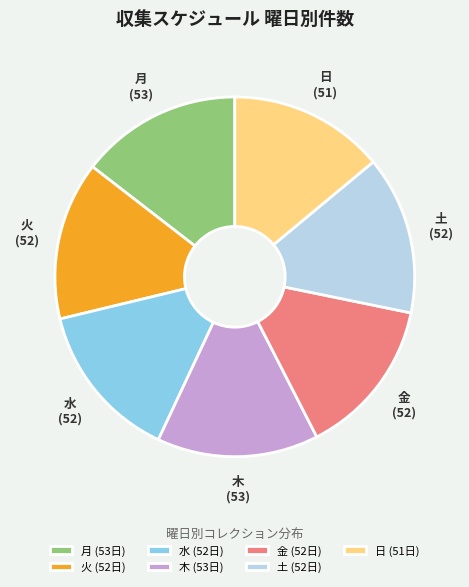

The 金 slice represents 2% of the pie. True or false?

False